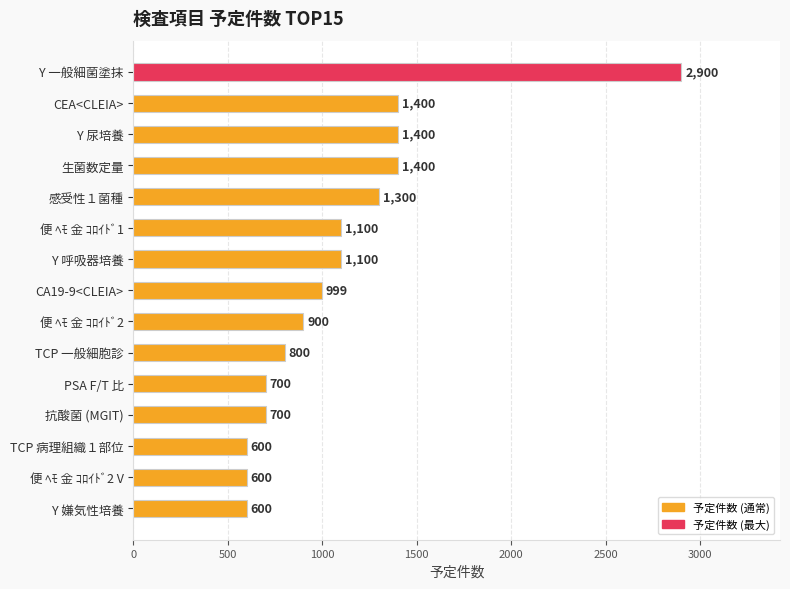

Is it true that the value at PSA F/T 比 is 700?

True